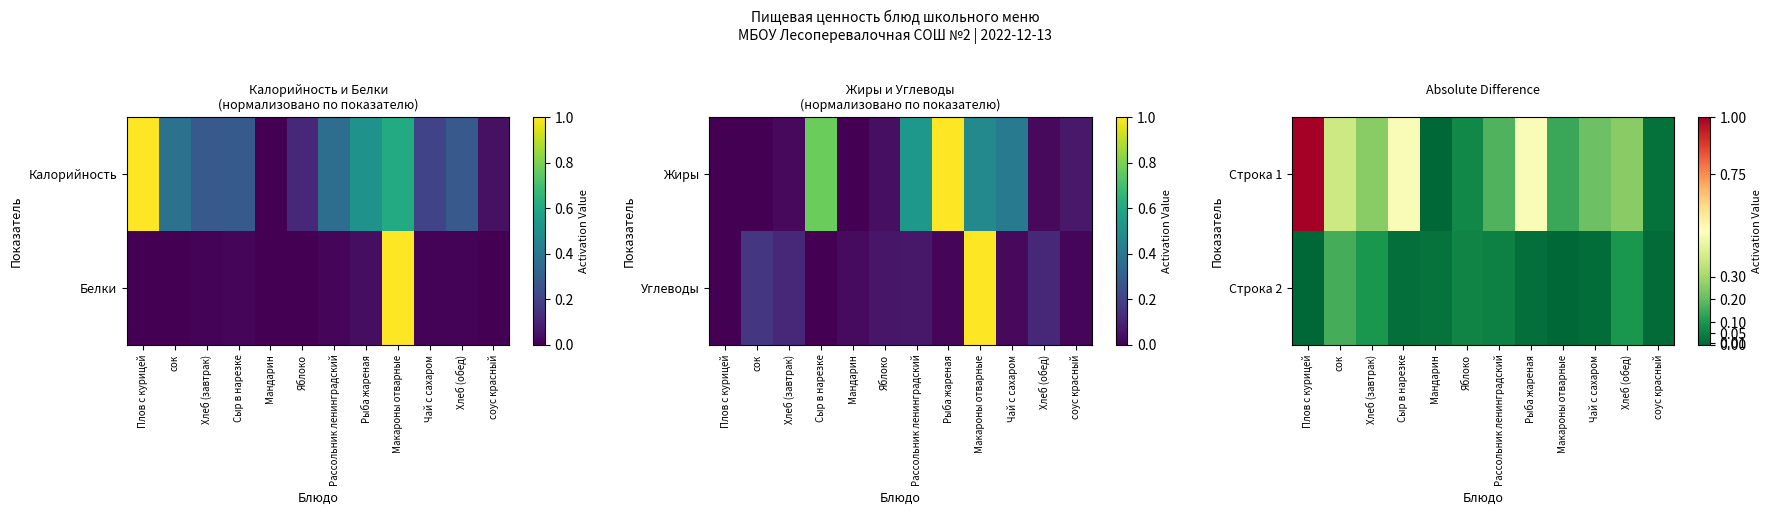

List the labels in order of Строка 1 value, largest first.

Плов с курицей, Сыр в нарезке, Рыба жареная, сок, Хлеб (завтрак), Хлеб (обед), Чай с сахаром, Рассольник ленинградский, Макароны отварные, Яблоко, соус красный, Мандарин